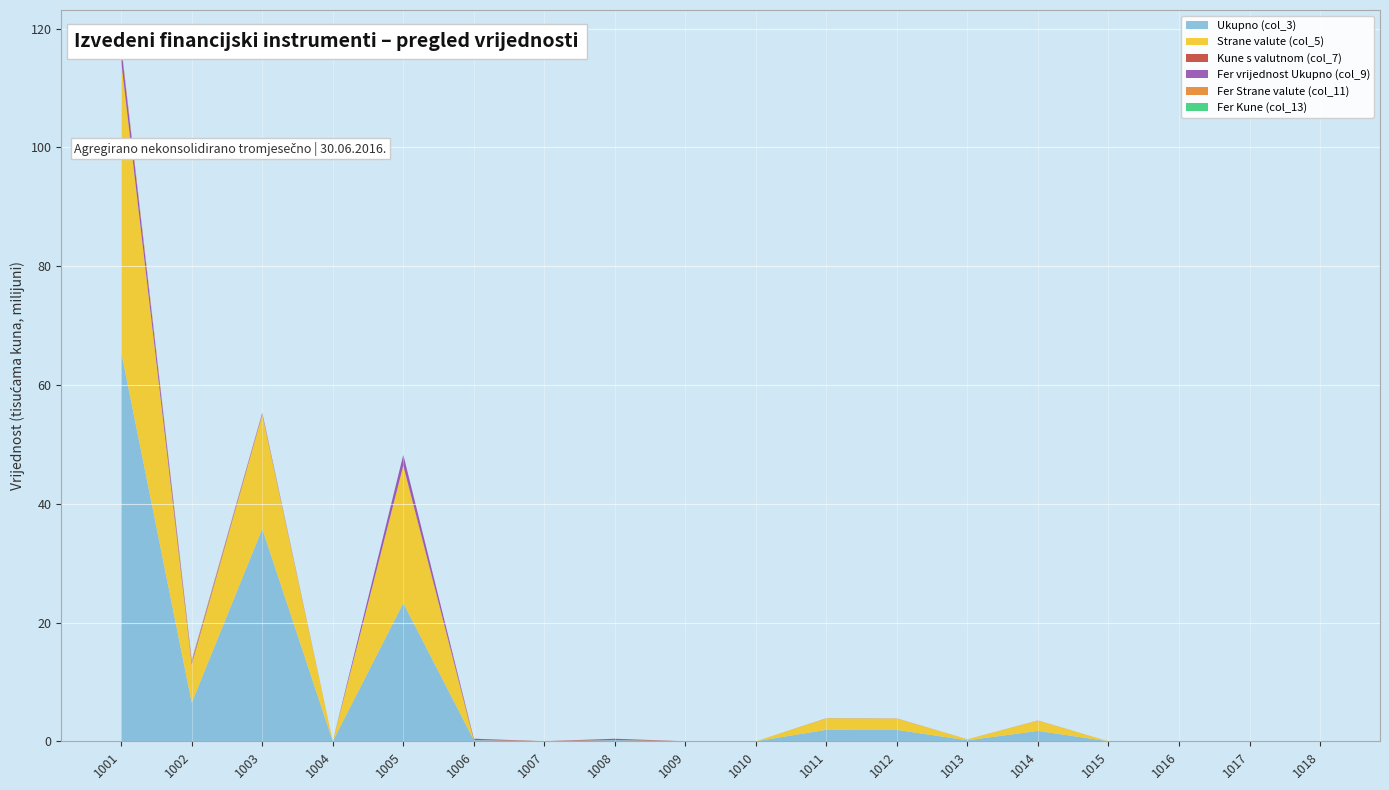

Reading left to right, what are all the values shown in this chart?

Ukupno (col_3): 1001=65550193	1002=6485125	1003=35787950	1004=0	1005=23277118	1006=212164	1007=0	1008=212124	1009=0	1010=41	1011=1934954	1012=1911624	1013=169210	1014=1742413	1015=0	1016=23330	1017=23330	1018=0
Strane valute (col_5): 1001=48889058	1002=6485125	1003=19248148	1004=0	1005=23155784	1006=0	1007=0	1008=0	1009=0	1010=0	1011=1934954	1012=1911624	1013=169210	1014=1742413	1015=0	1016=23330	1017=23330	1018=0
Kune s valutnom (col_7): 1001=0	1002=0	1003=0	1004=0	1005=0	1006=212124	1007=0	1008=212124	1009=0	1010=0	1011=0	1012=0	1013=0	1014=0	1015=0	1016=0	1017=0	1018=0
Fer vrijednost Ukupno (col_9): 1001=2448509	1002=358869	1003=258978	1004=0	1005=1830663	1006=9568	1007=7755	1008=1773	1009=0	1010=41	1011=16308	1012=16308	1013=4349	1014=11959	1015=0	1016=0	1017=0	1018=0
Fer Strane valute (col_11): 1001=402274	1002=358869	1003=43405	1004=0	1005=0	1006=7755	1007=7755	1008=0	1009=0	1010=0	1011=11959	1012=11959	1013=0	1014=11959	1015=0	1016=0	1017=0	1018=0
Fer Kune (col_13): 1001=0	1002=0	1003=0	1004=0	1005=0	1006=1773	1007=0	1008=1773	1009=0	1010=0	1011=0	1012=0	1013=0	1014=0	1015=0	1016=0	1017=0	1018=0